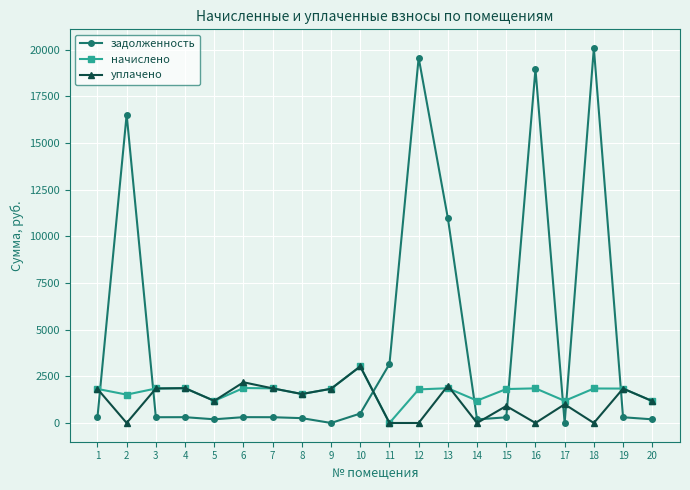

What is the value of the уплачено point at the 15th from the left?

908.7